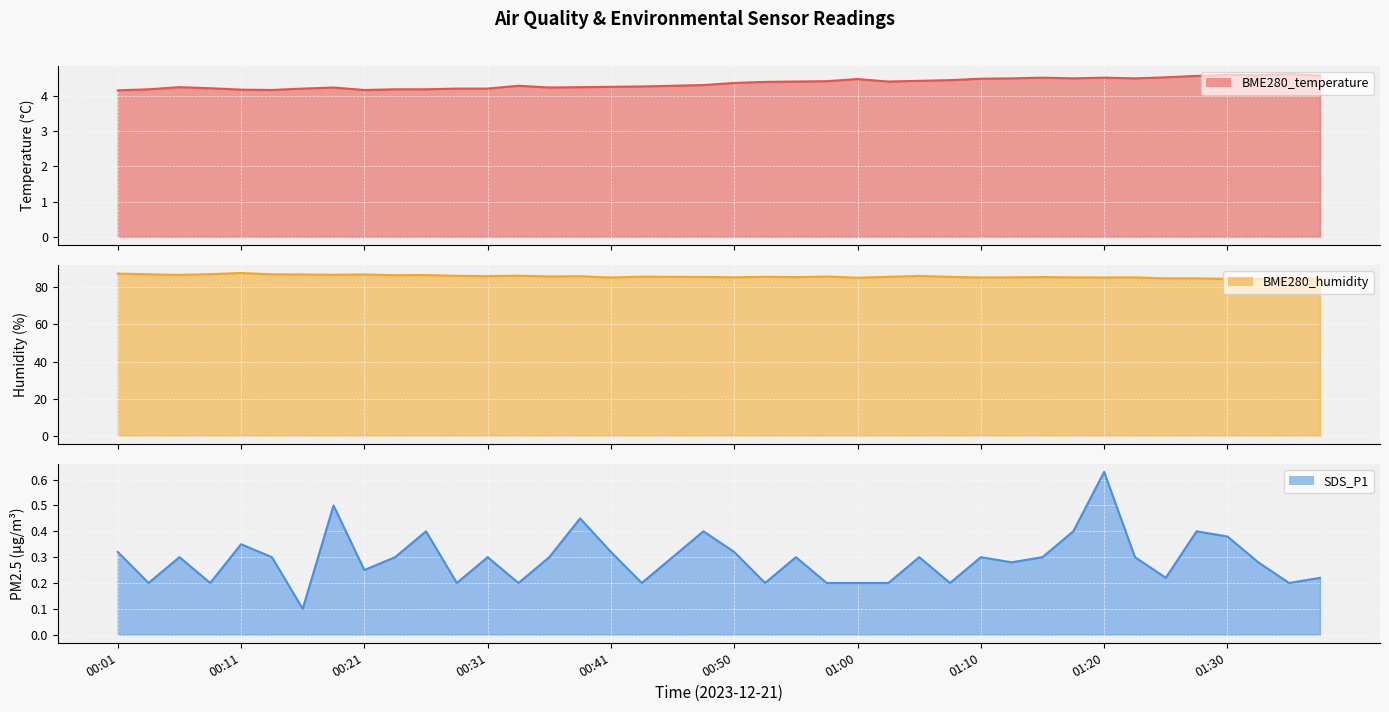

What is the minimum value for BME280_humidity_line?

84.5